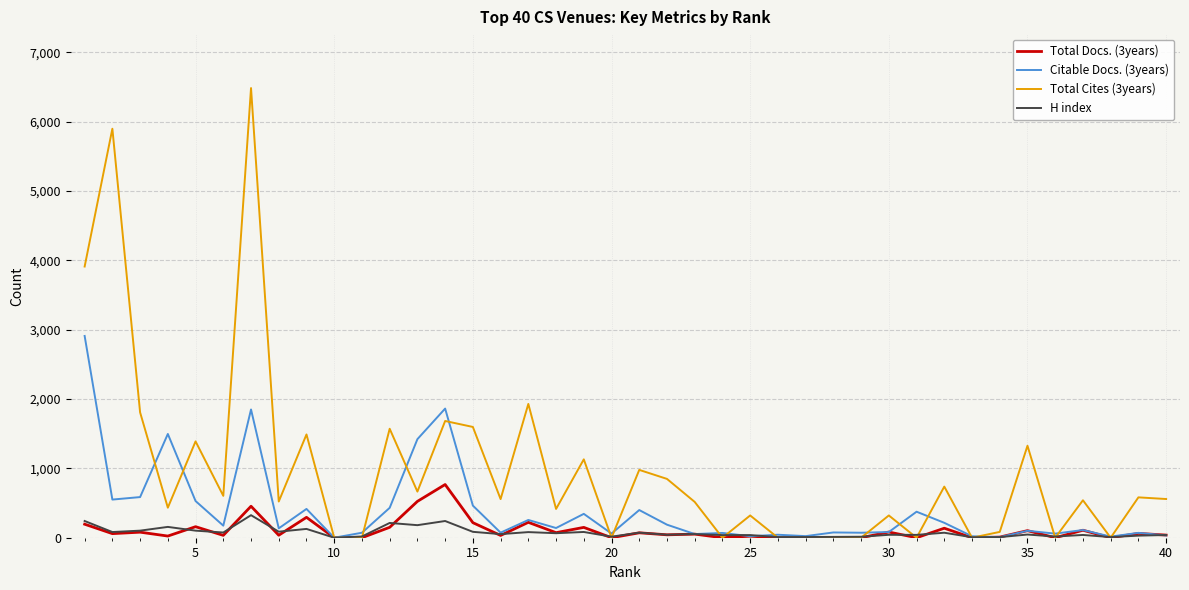

Which series has the widest spread of values?

Total Cites (3years)